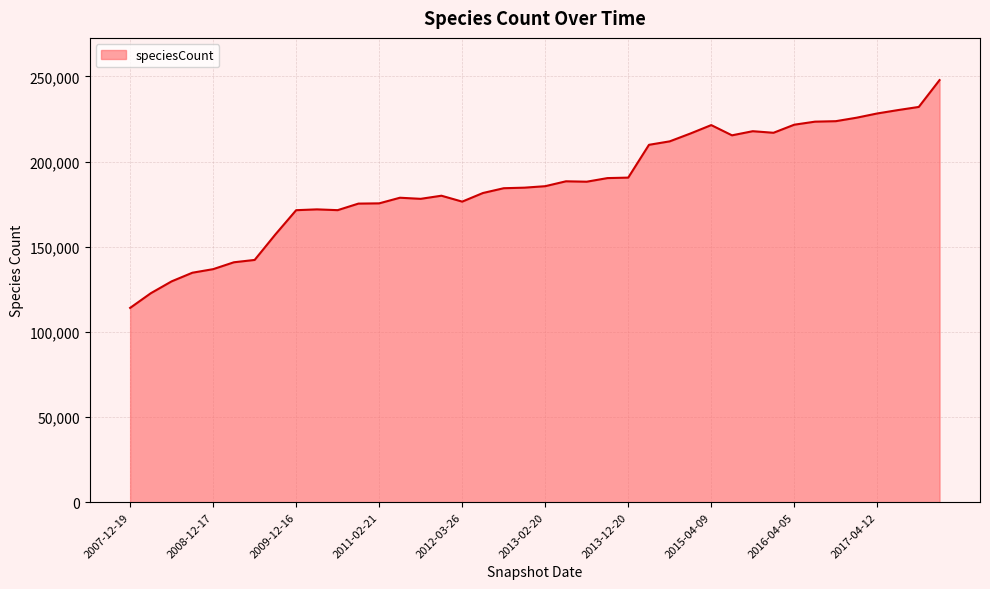

What is the greatest value displayed?

247848